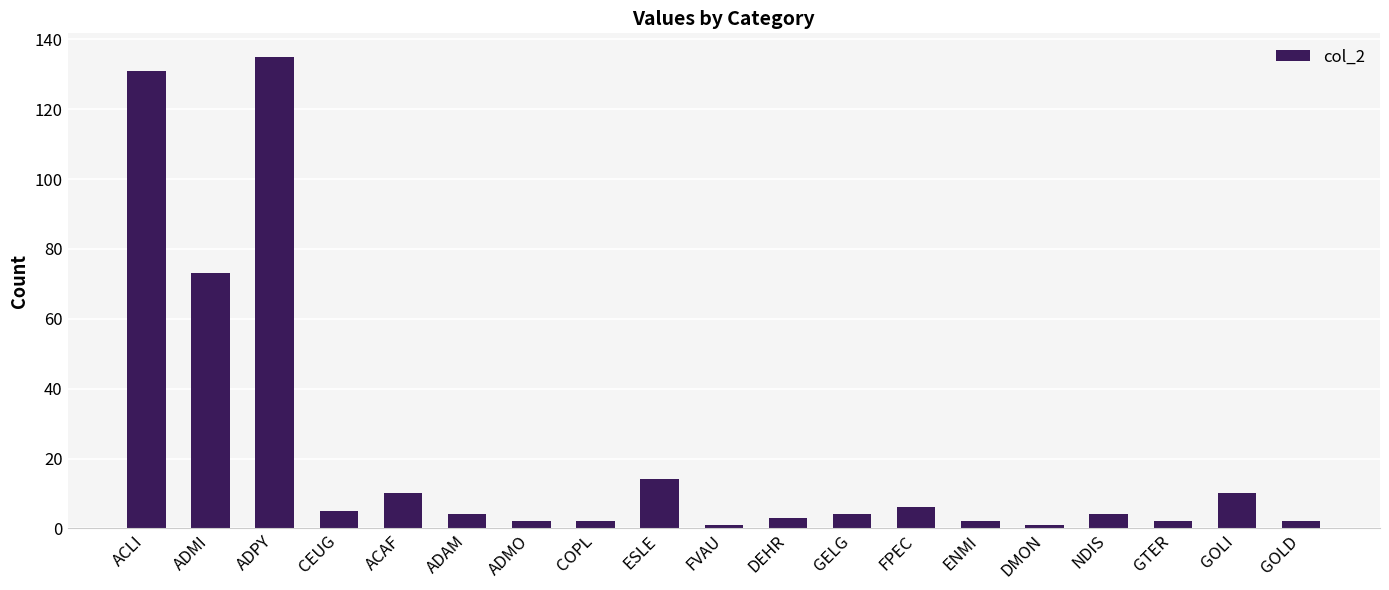

What position from the left is NDIS?

16